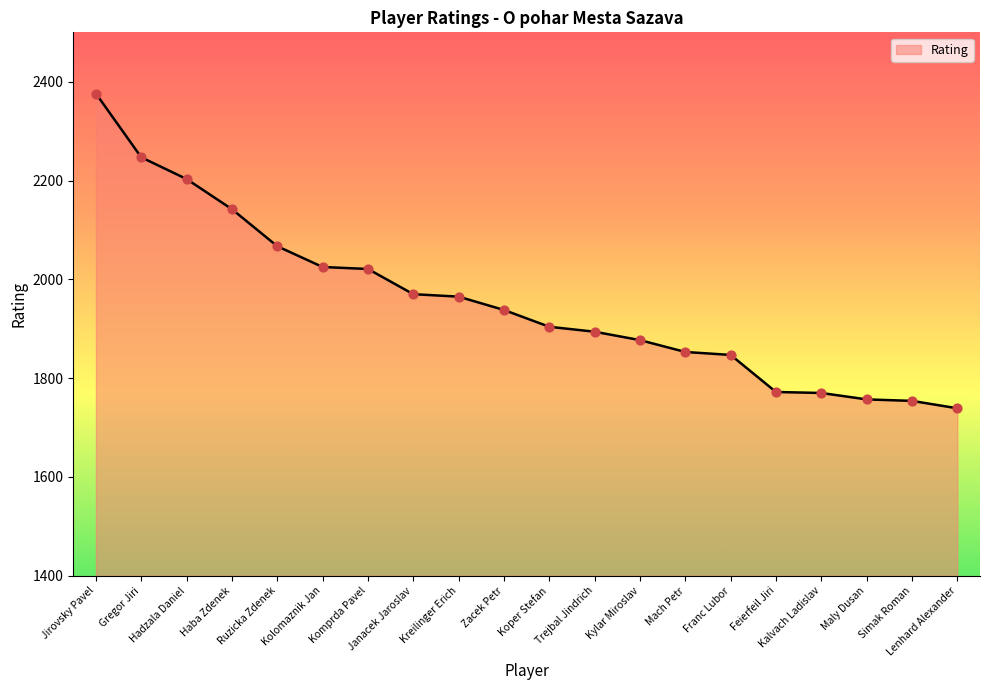

What is the change in value from Ruzicka Zdenek to Trejbal Jindrich?

-173